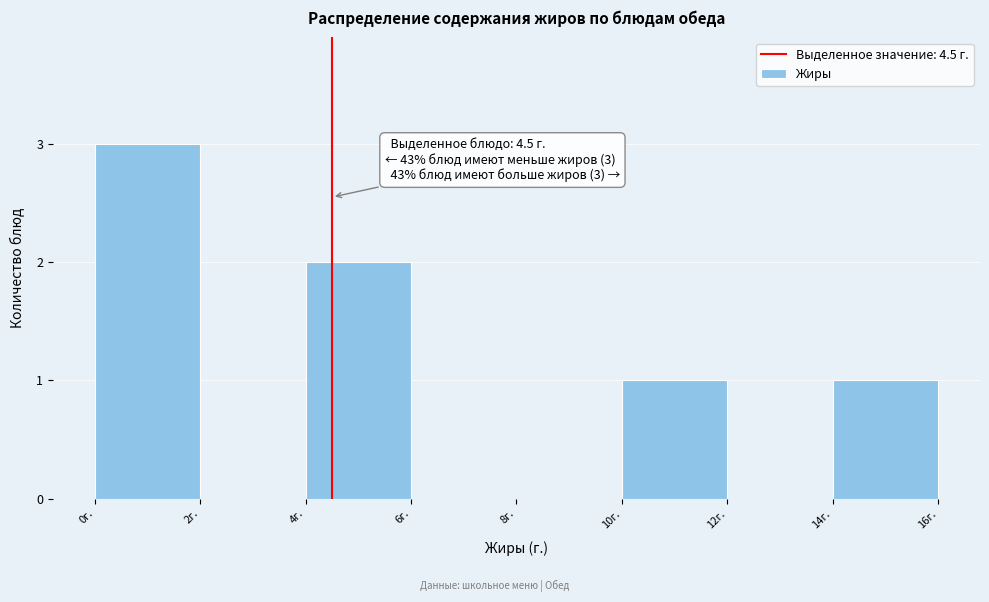

Which range on the x-axis has the tallest bar?

0 to 2